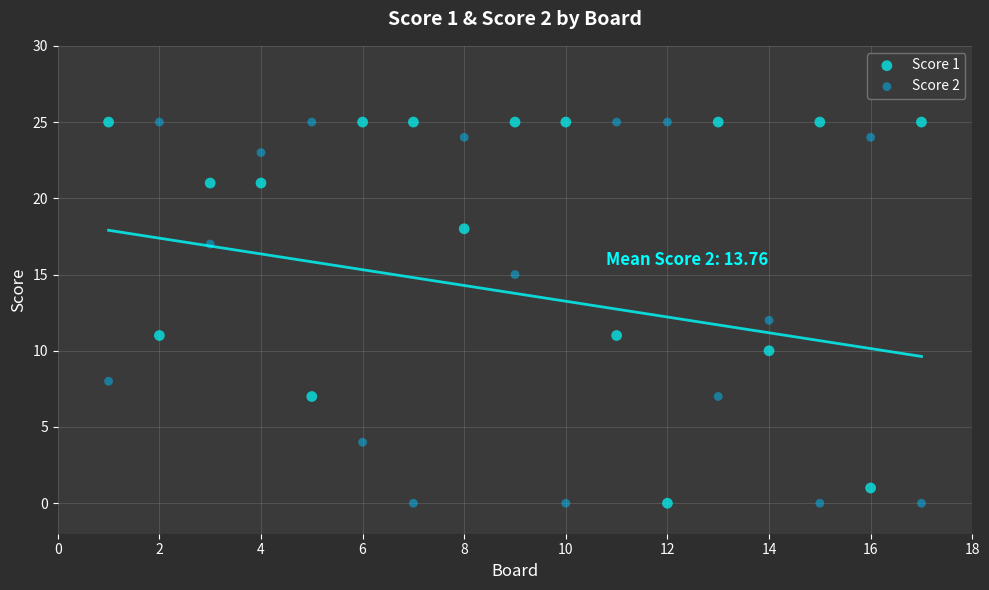

What is the X range (max minus min) for the scatter plot?

16